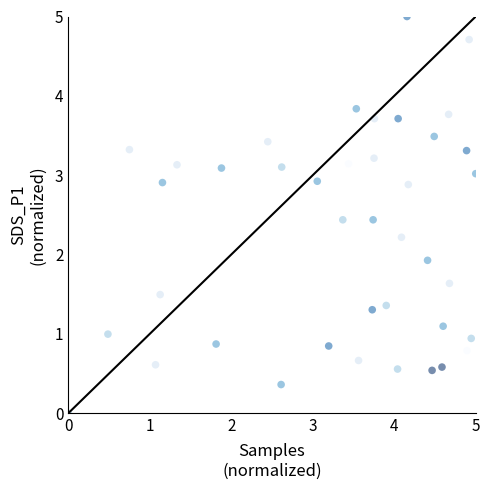

What Y value in the scatter plot is closest to 2?

1.9